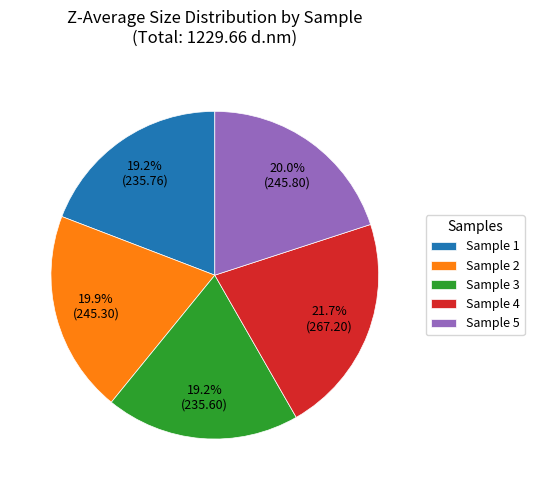

How many slices are in this pie chart?

5